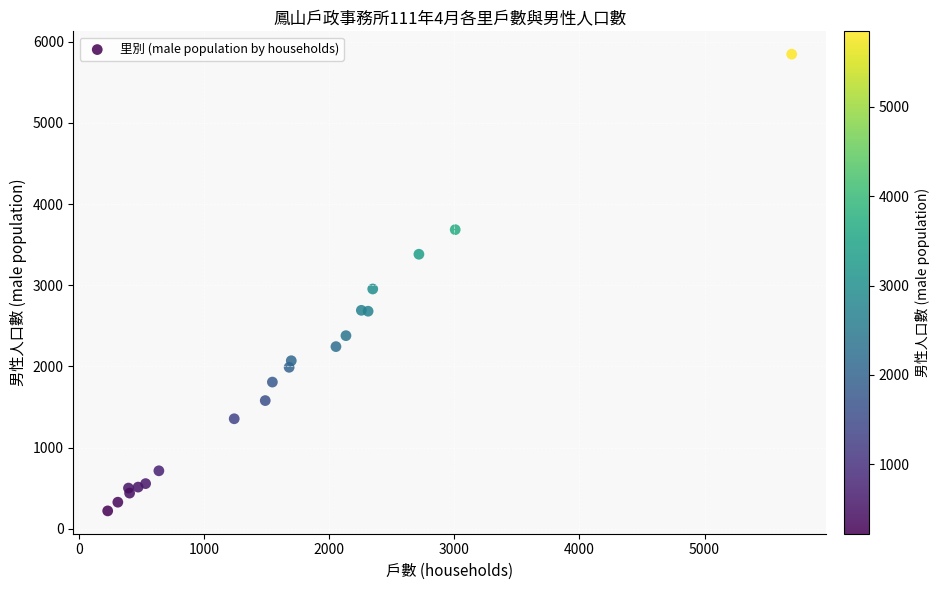

What Y value in the scatter plot is closest to 3033?

2954